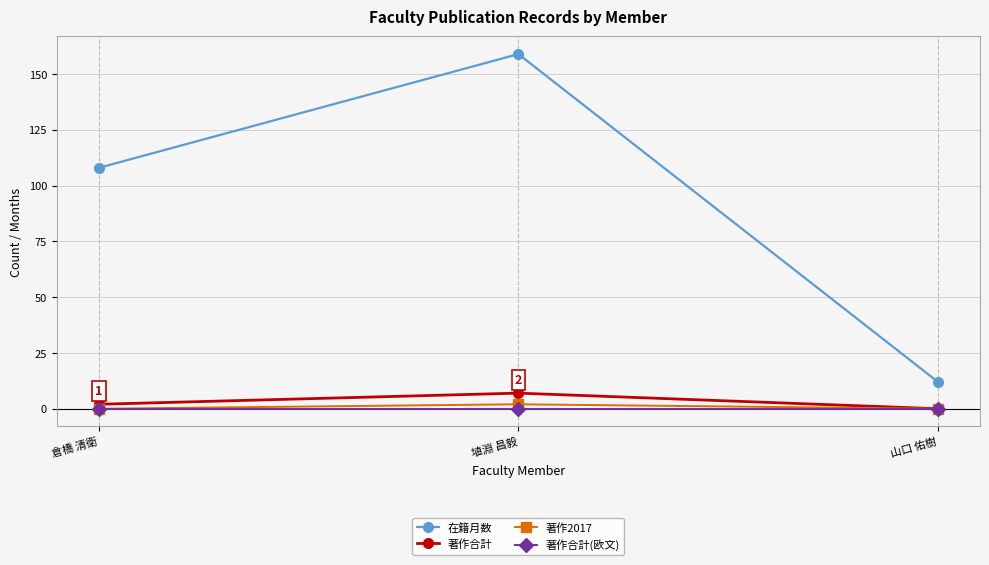

The value of 在籍月数 at 倉橋 清衛 is 108. True or false?

True